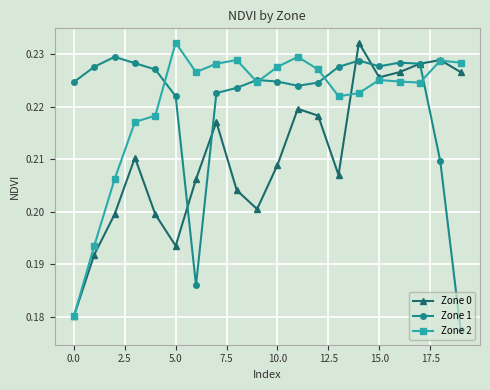

How many Zone 0 values are between 0 and 1?

20